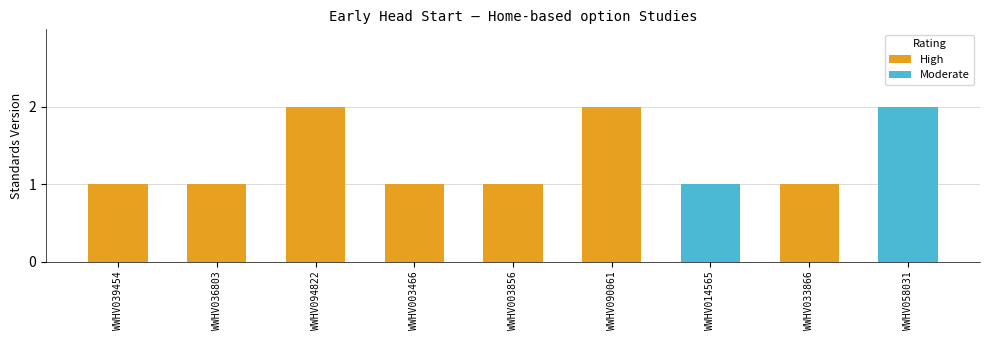

Rank the categories by value from highest to lowest.

WWHV094822, WWHV090061, WWHV058031, WWHV039454, WWHV036803, WWHV003466, WWHV003856, WWHV014565, WWHV033866